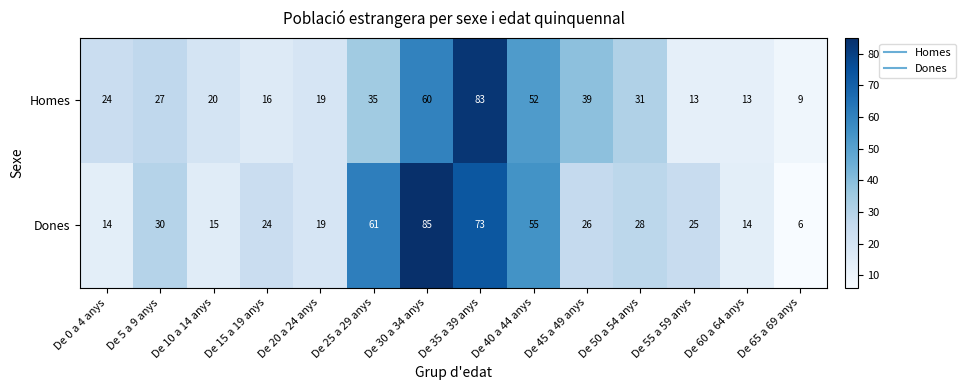

At De 40 a 44 anys, list the series in order from smallest to largest.

Homes, Dones